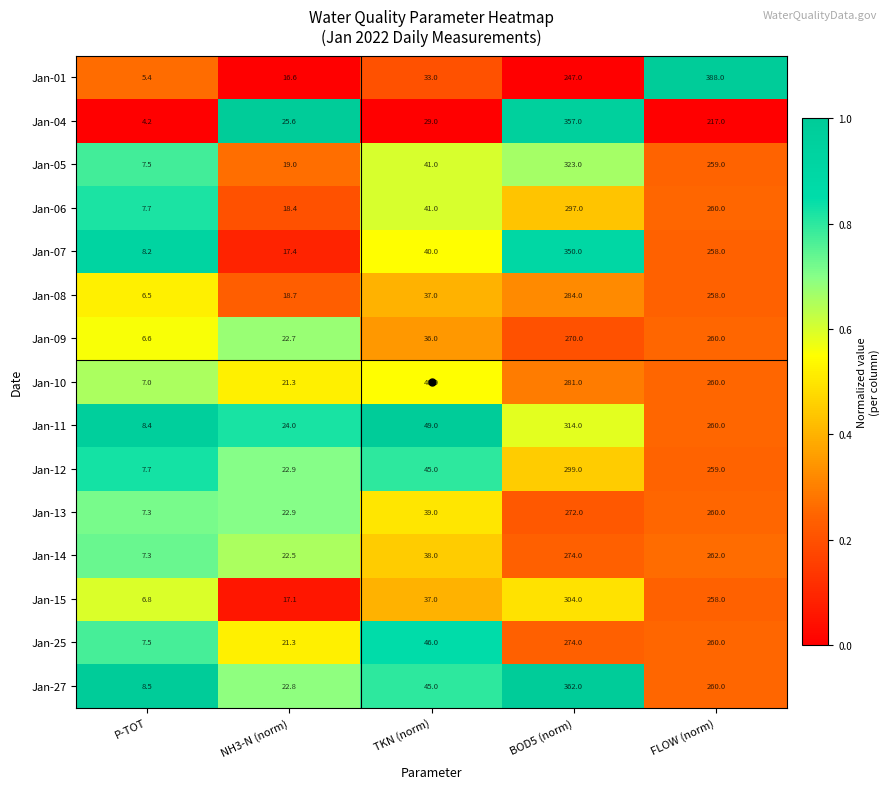

Count the number of data series in this chart.

15